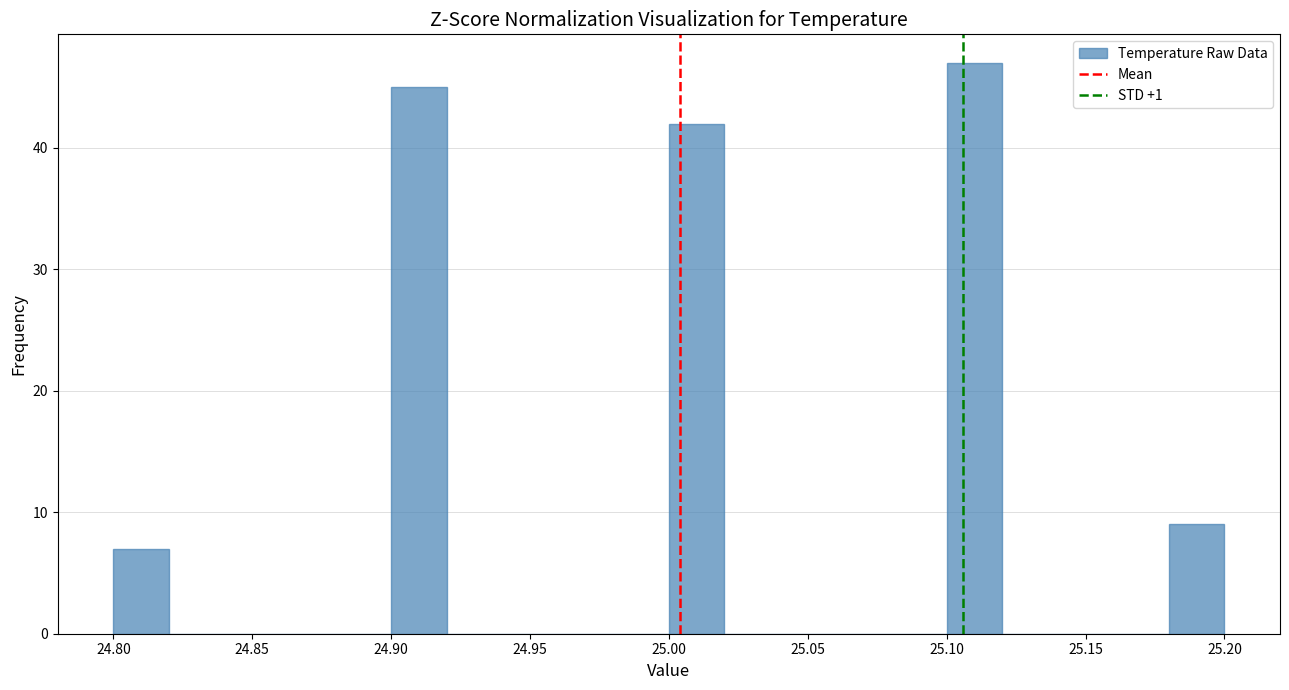

What is the height of the bar covering 24.90 to 24.92 on the x-axis? The values are not printed on the chart, so give them approximately, as read against the axis.

45